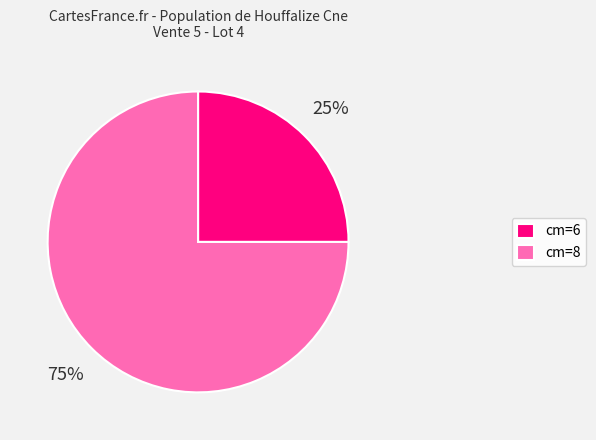

How many segments does this pie chart have?

2